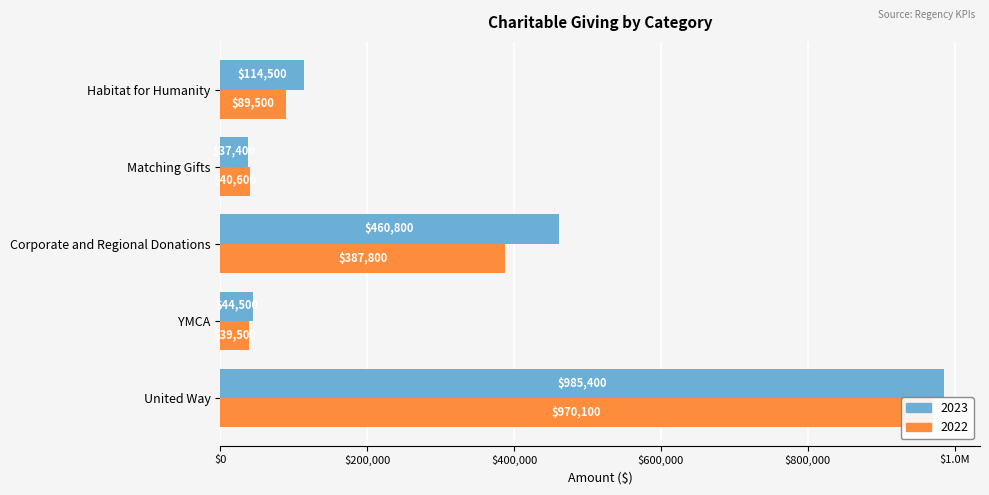

List the series in order of their overall mean, lowest first.

2022, 2023